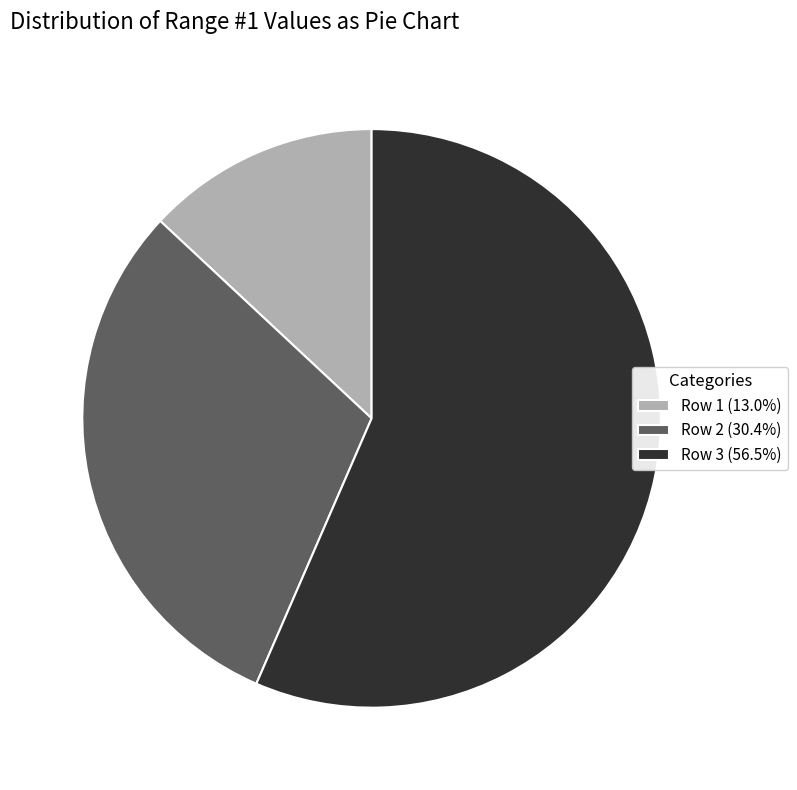

How many segments does this pie chart have?

3